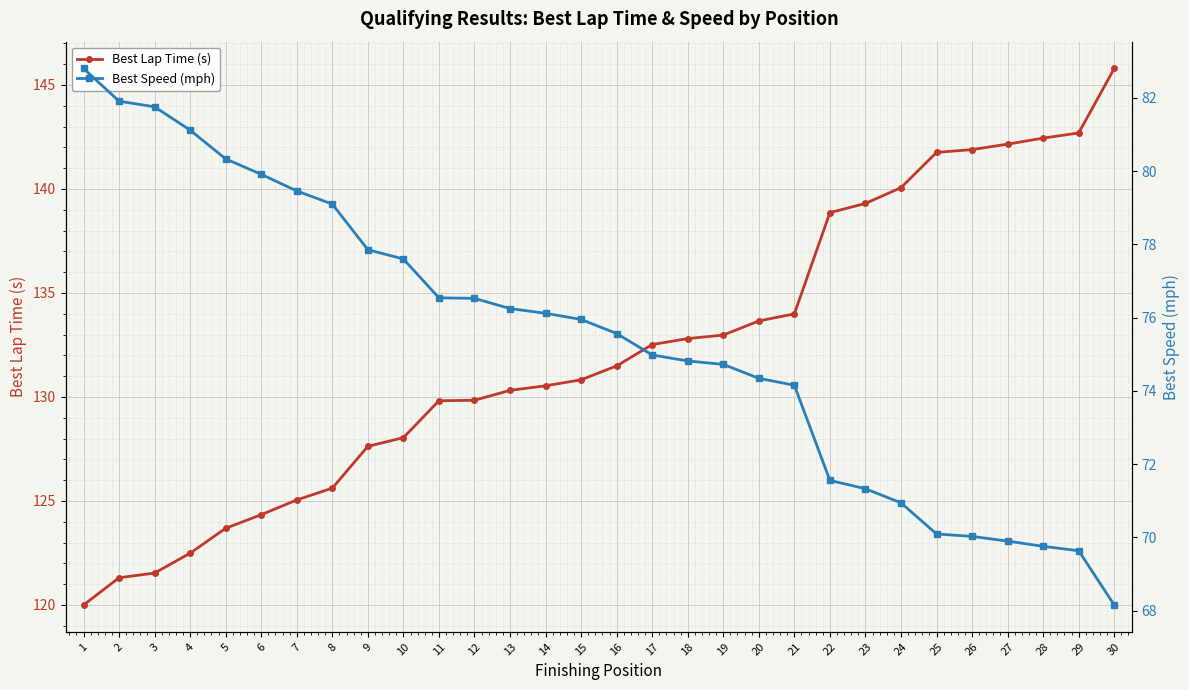

Which series has the widest spread of values?

Best Lap Time (s)